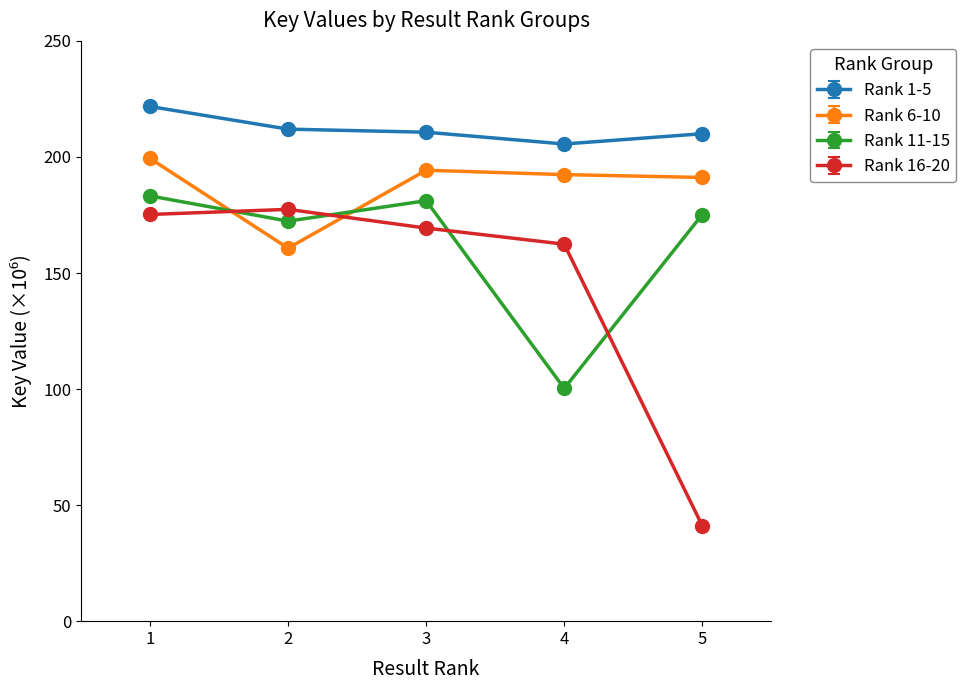

True or false: Rank 6-10 and Rank 16-20 cross at least once.

True